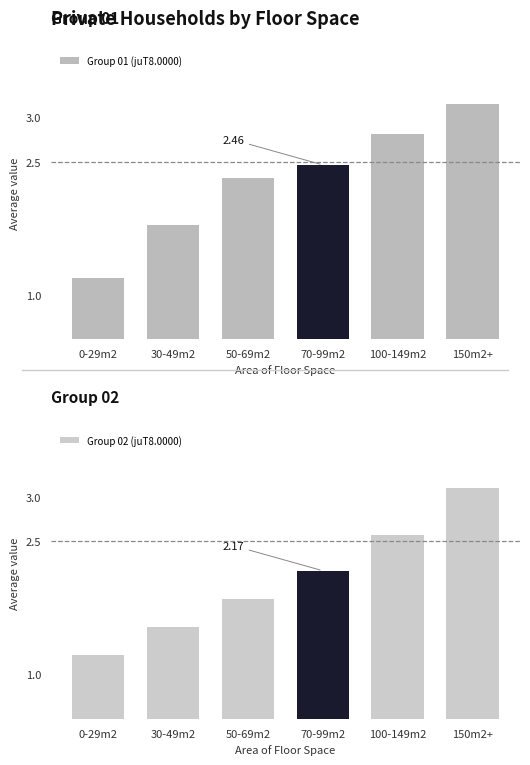

Are the bars horizontal?

No